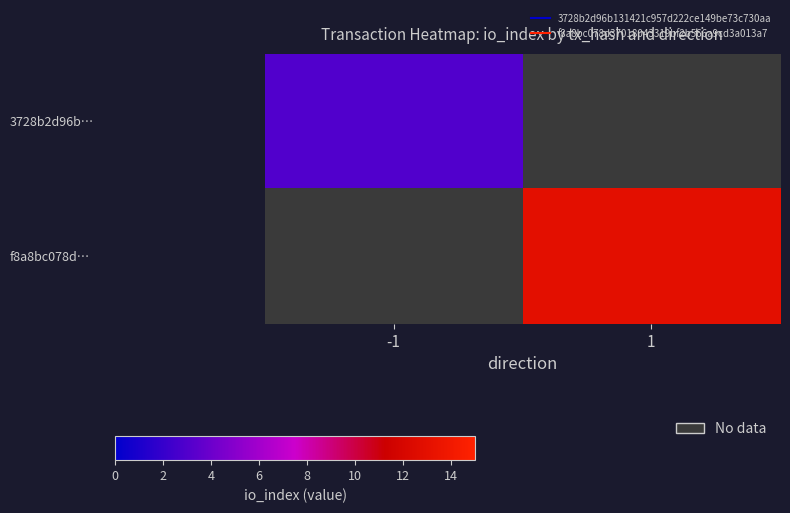

What is the highest value of the 3728b2d96b… series?

3.0